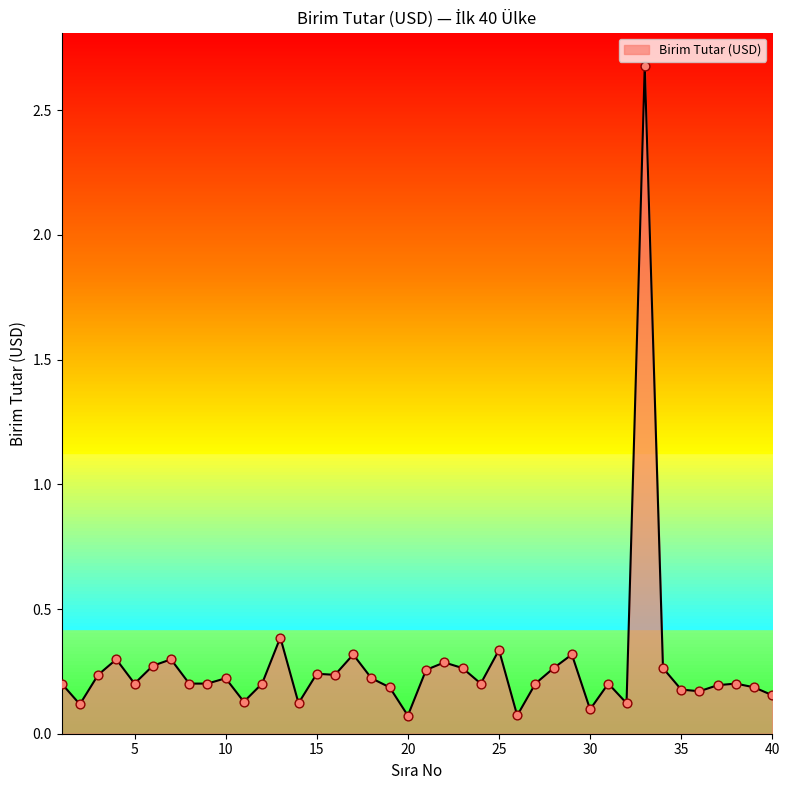

What is the change in value from 20 to 21?

+0.2